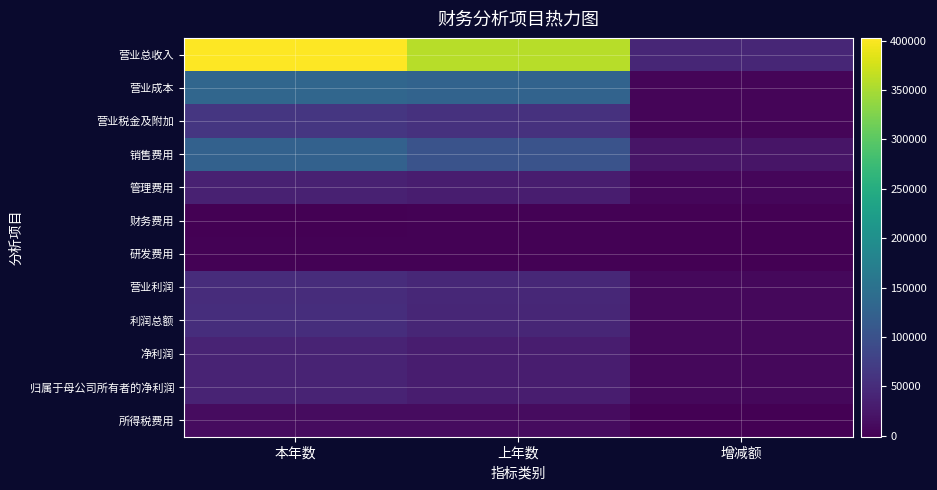

At 上年数, list the series in order from largest to smallest.

营业总收入, 营业成本, 销售费用, 营业税金及附加, 营业利润, 利润总额, 净利润, 归属于母公司所有者的净利润, 管理费用, 所得税费用, 财务费用, 研发费用